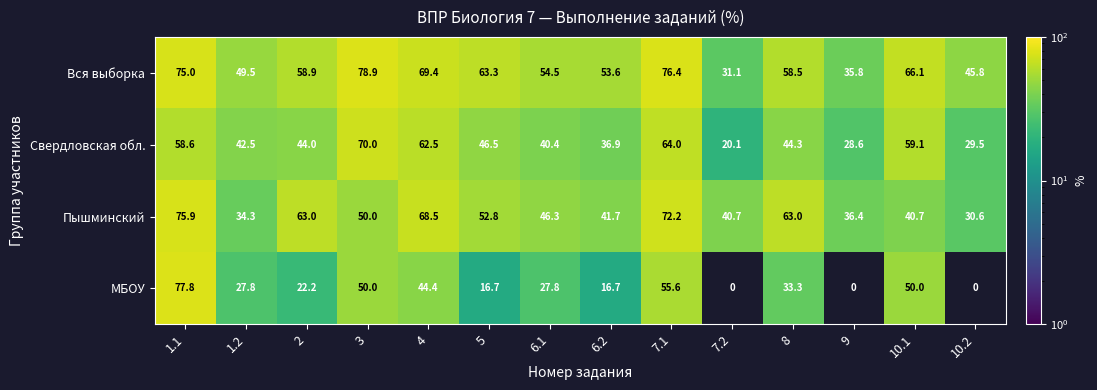

At 10.1, list the series in order from largest to smallest.

Вся выборка, Свердловская обл., МБОУ, Пышминский